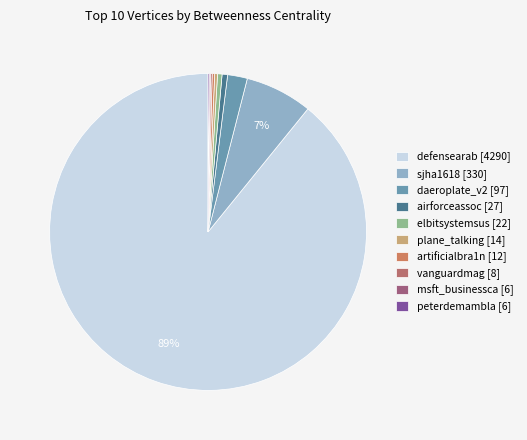

True or false: artificialbra1n accounts for 13% of the total.

False